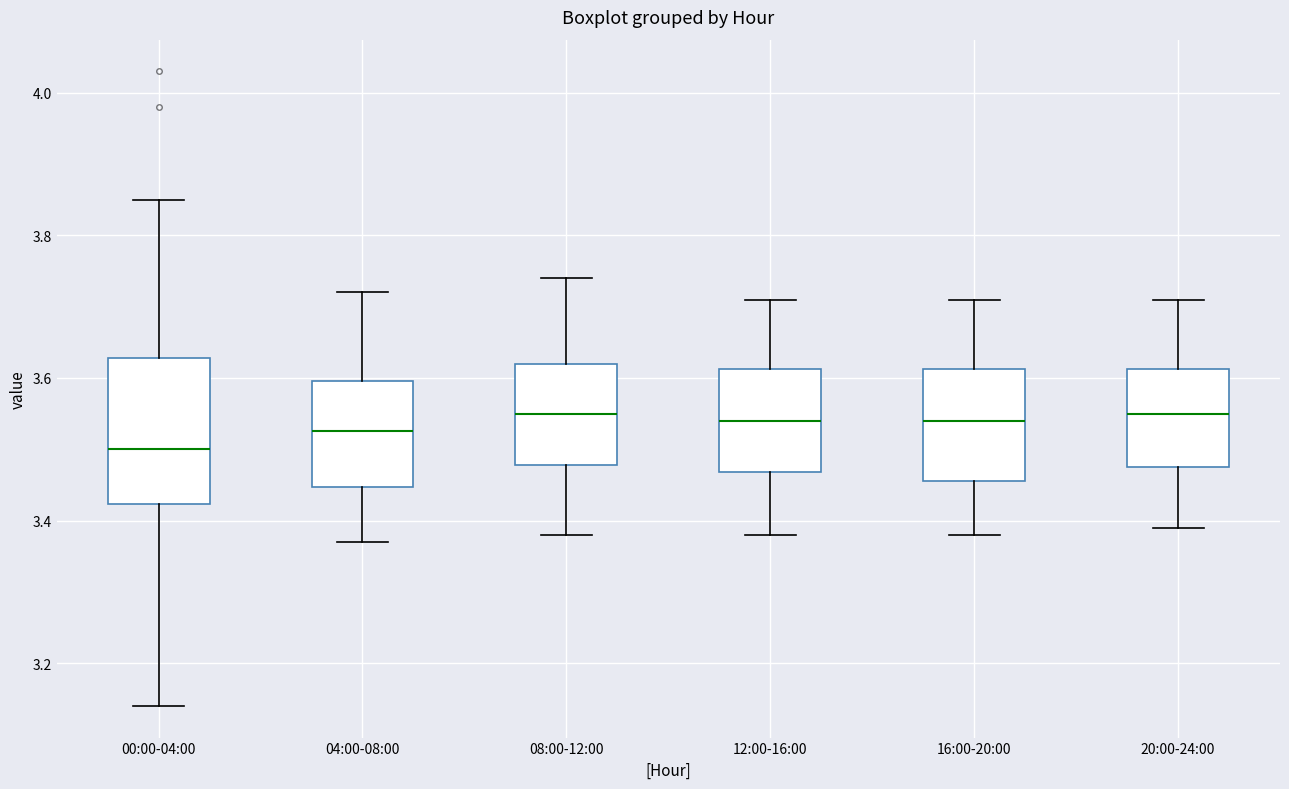

Where is the upper edge of the box for 00:00-04:00 on the y-axis? The values are not printed on the chart, so give them approximately, as read against the axis.

3.62